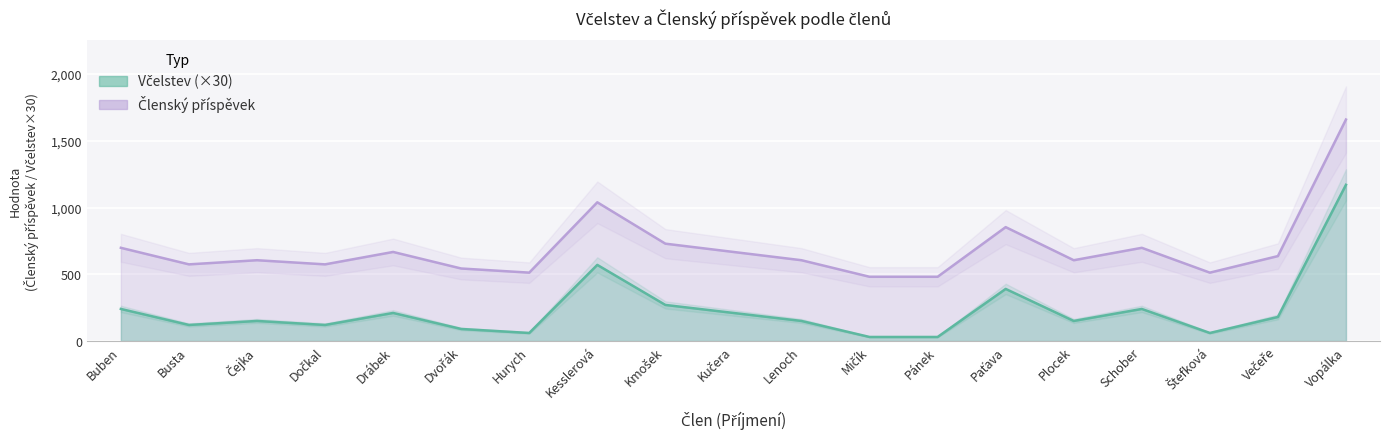

What are all the series names shown in the legend?

Včelstev, Členský příspěvek